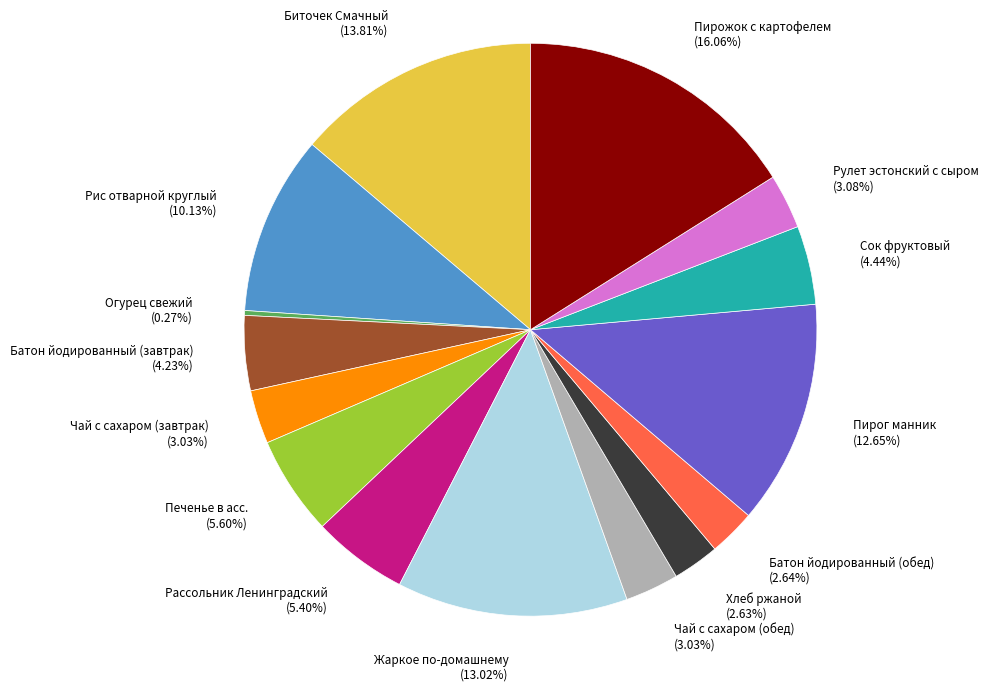

To the nearest percent, what is the difference between the largest and smallest slice percentages?

16%